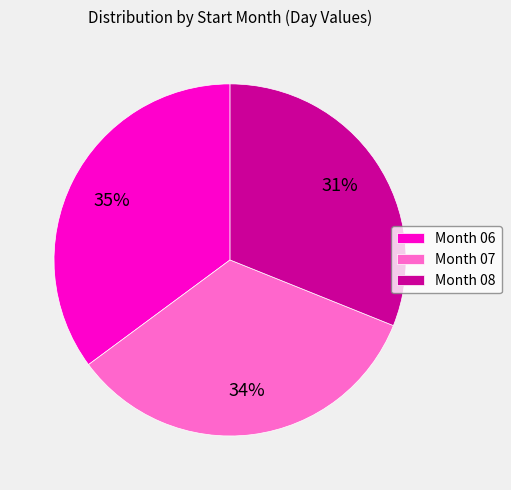

True or false: Month 08 accounts for 31% of the total.

True